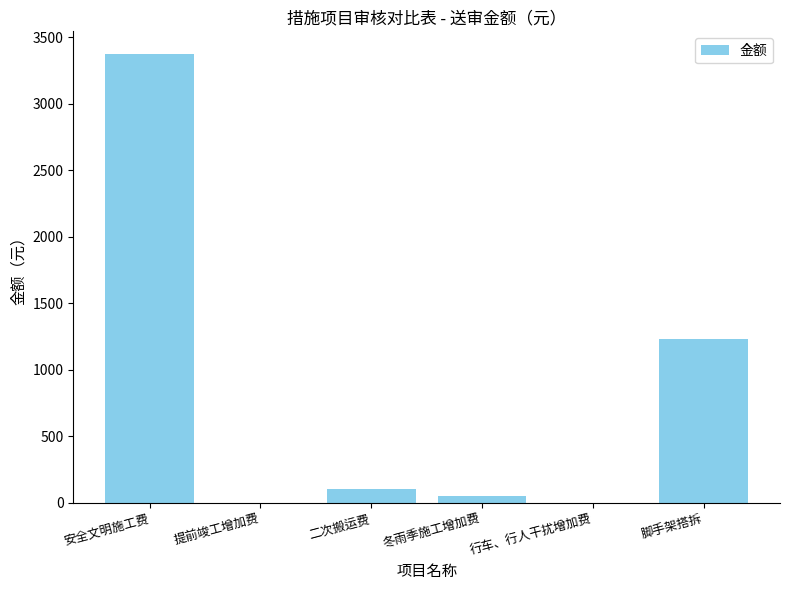

Which category has the highest value across all series?

安全文明施工费